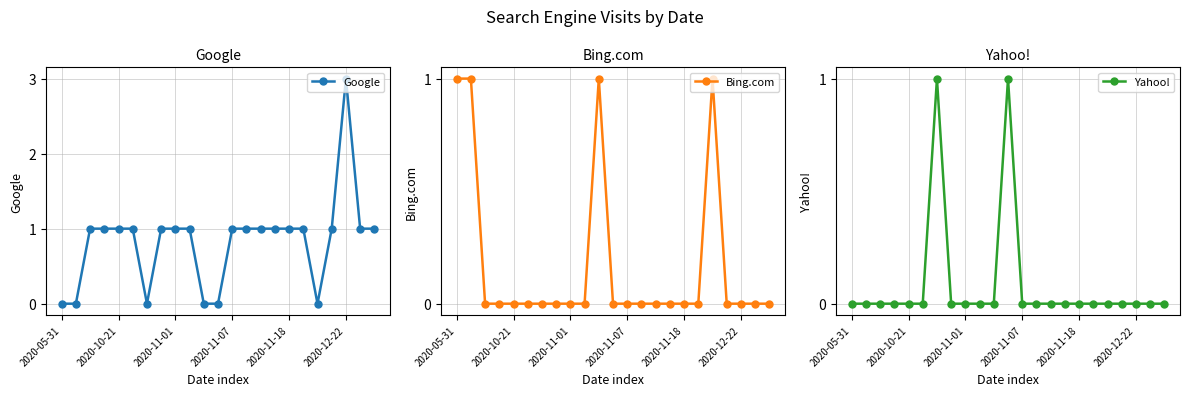

How many intersections are there between Google and Yahoo!?

3